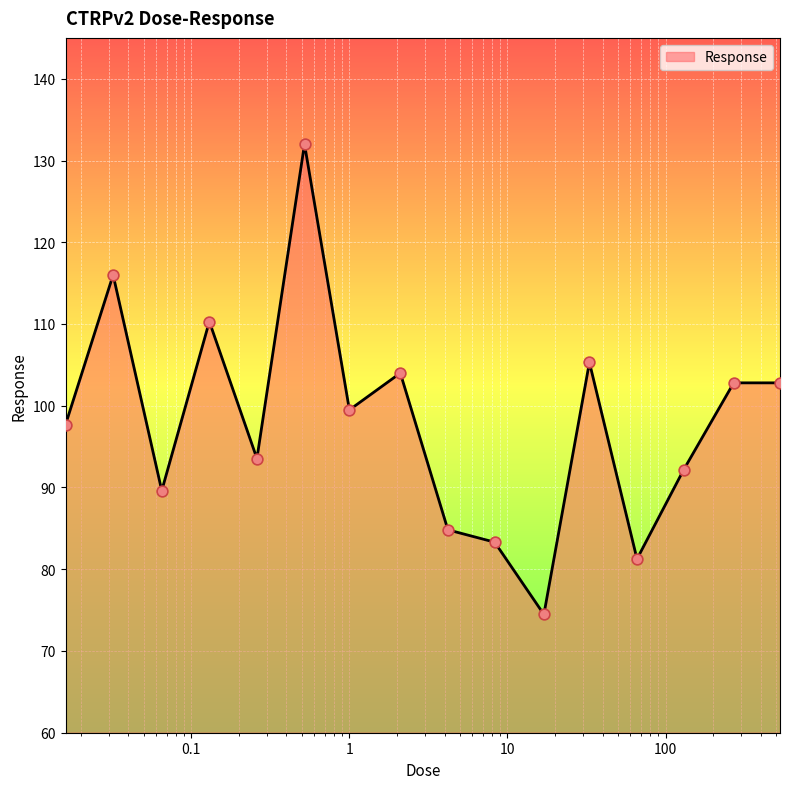

What is the smallest value displayed?

74.5